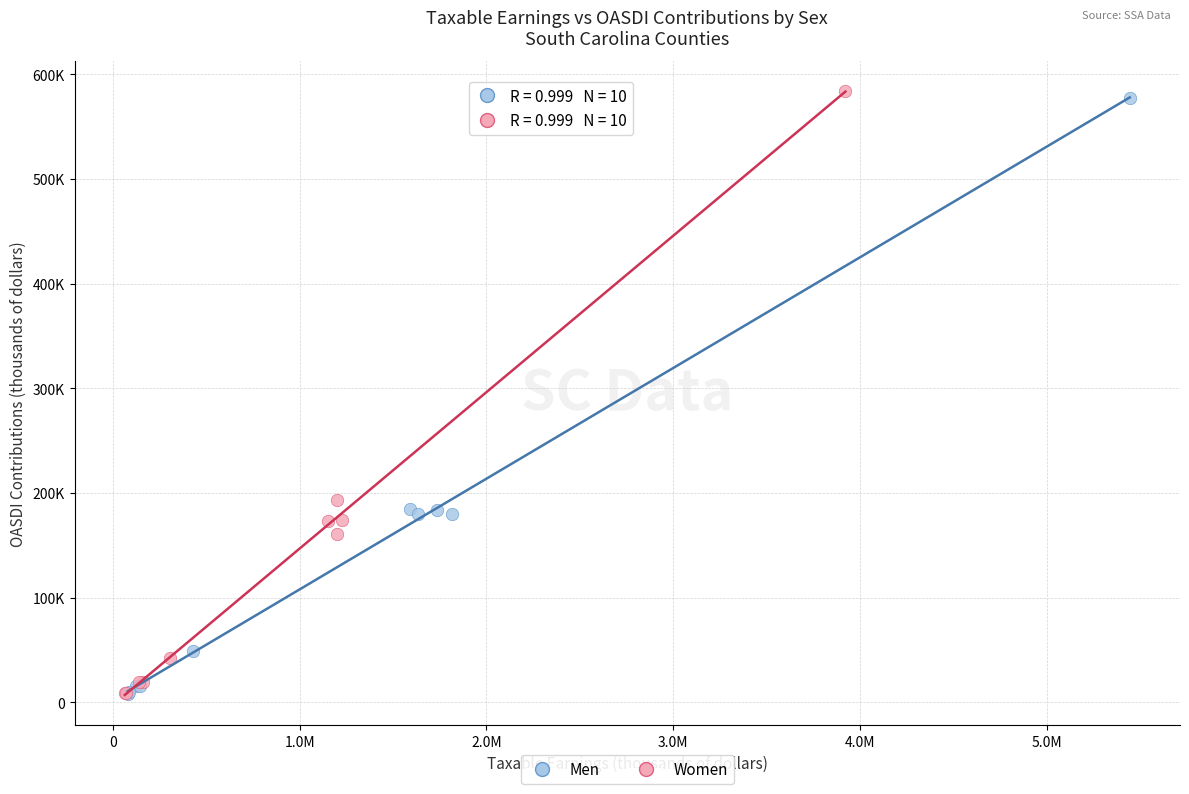

Which series has the largest Y range (max minus min)?

Women